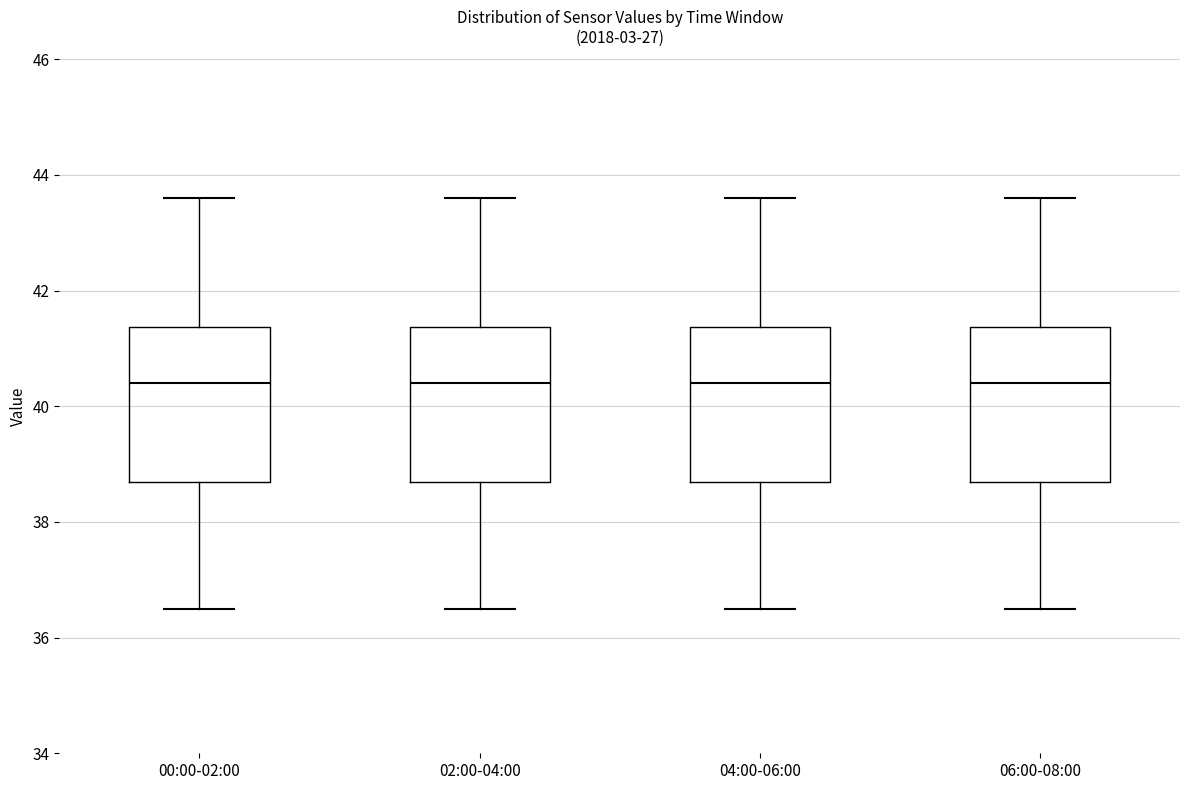

Reading left to right, transcribe this box plot: for each box, give where its median line is, the range the box spans, and where its two whiskers end, as read against the y-axis. The values are not printed on the chart, so give them approximately, as read against the axis.

00:00-02:00: median 40.4, box 38.6 to 41.4, whiskers 36.6 to 43.6
02:00-04:00: median 40.4, box 38.6 to 41.4, whiskers 36.6 to 43.6
04:00-06:00: median 40.4, box 38.6 to 41.4, whiskers 36.6 to 43.6
06:00-08:00: median 40.4, box 38.6 to 41.4, whiskers 36.6 to 43.6